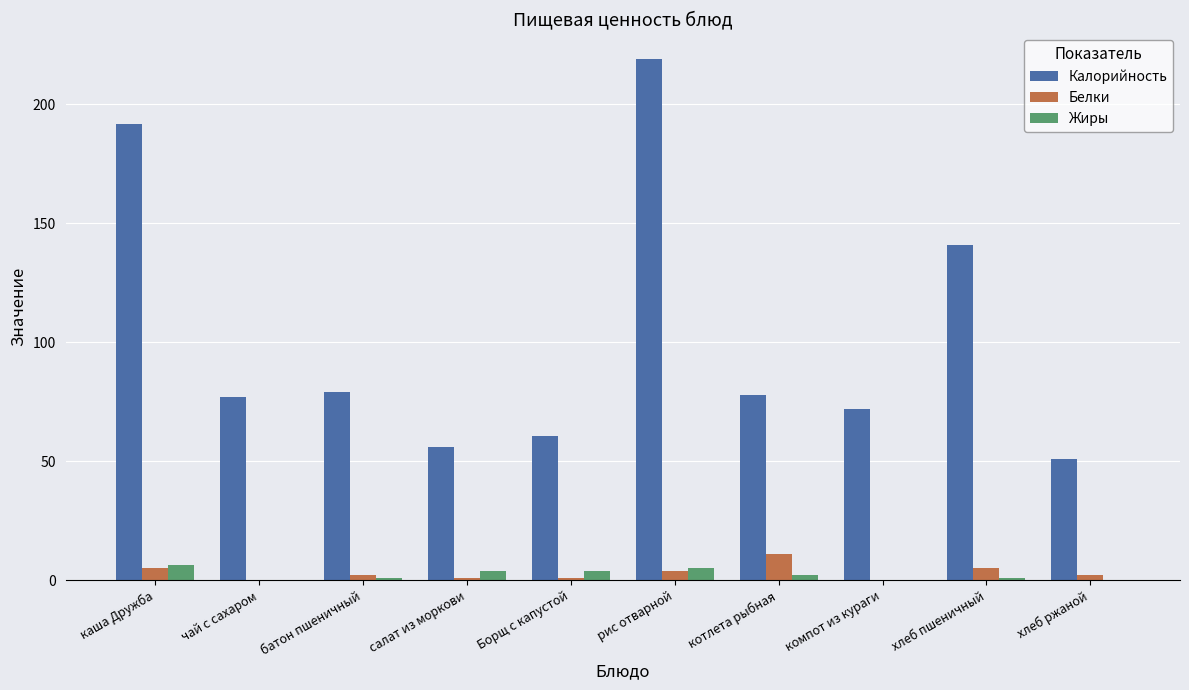

Are the bars grouped side by side (vs. stacked)?

Yes